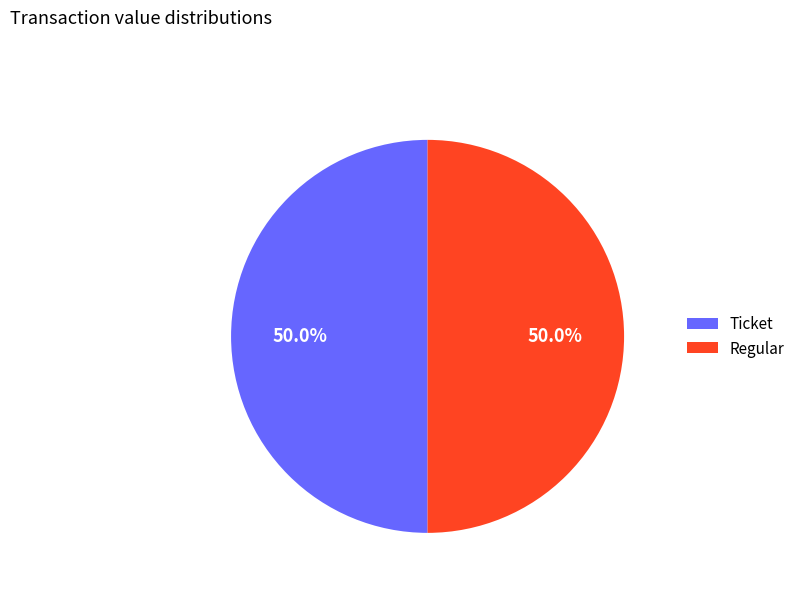

What percentage is NOT represented by Regular?

50.0%